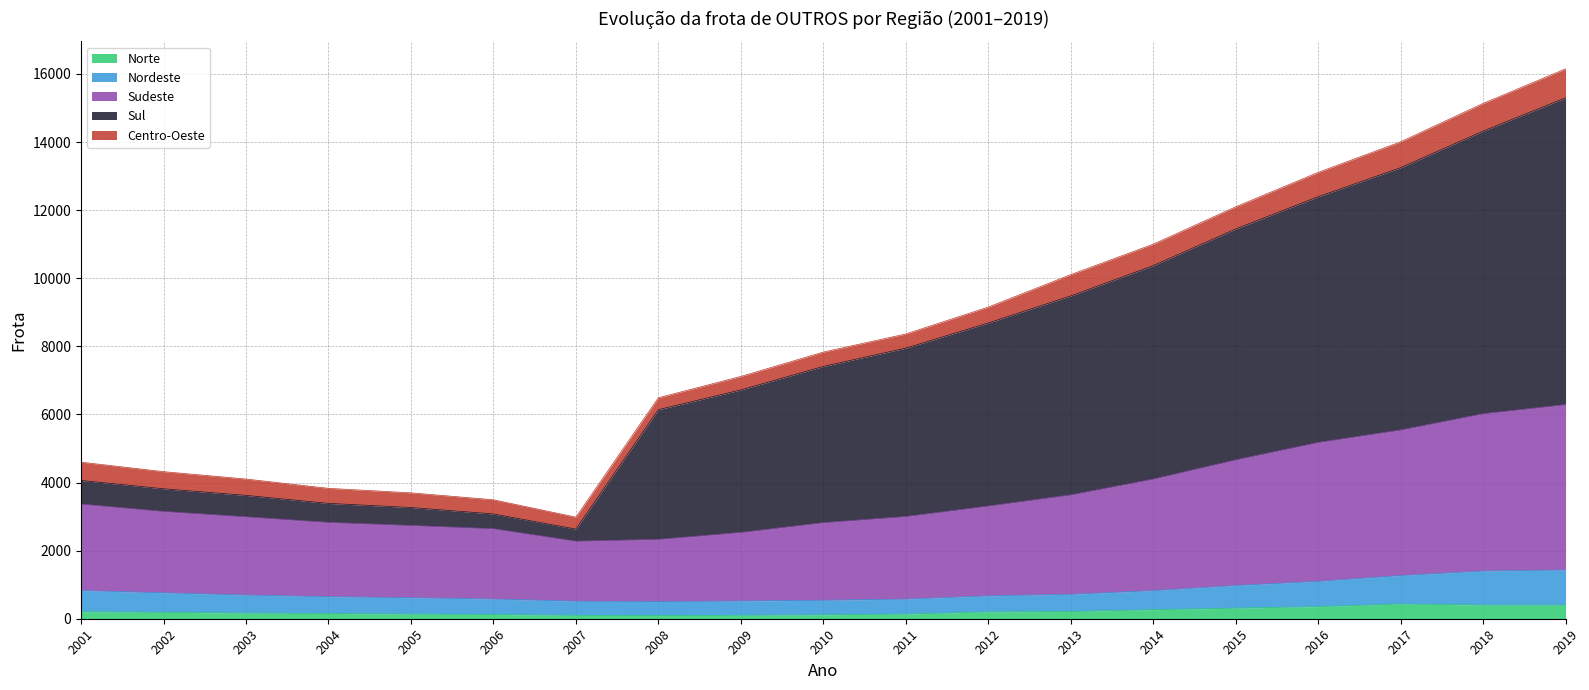

At which category is the sum across all series the highest?

2019